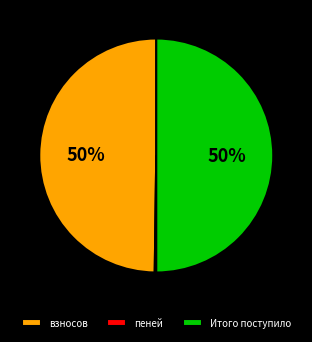

To the nearest percent, what percentage of the pie is взносов?

50%